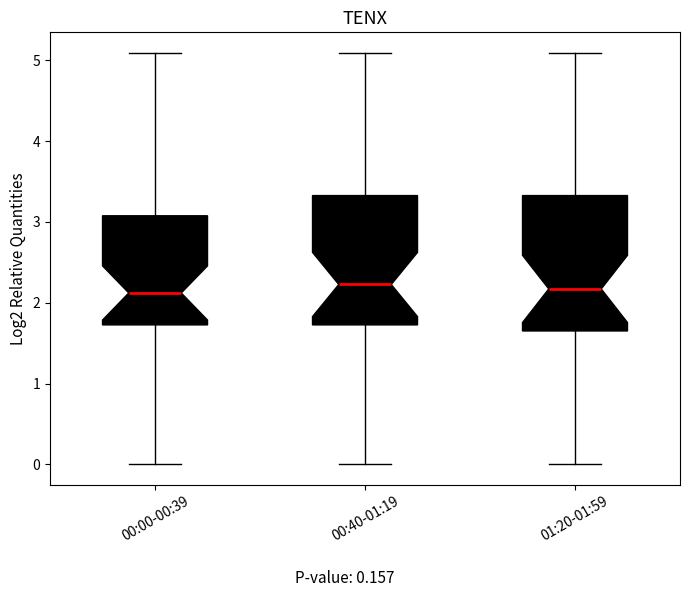

Reading left to right, read every box against the y-axis: the position of its median line, the range the box covers, and the ends of its whiskers. The values are not printed on the chart, so give them approximately, as read against the axis.

00:00-00:39: median 2.1, box 1.7 to 3.1, whiskers 0.0 to 5.1
00:40-01:19: median 2.2, box 1.7 to 3.3, whiskers 0.0 to 5.1
01:20-01:59: median 2.2, box 1.7 to 3.3, whiskers 0.0 to 5.1